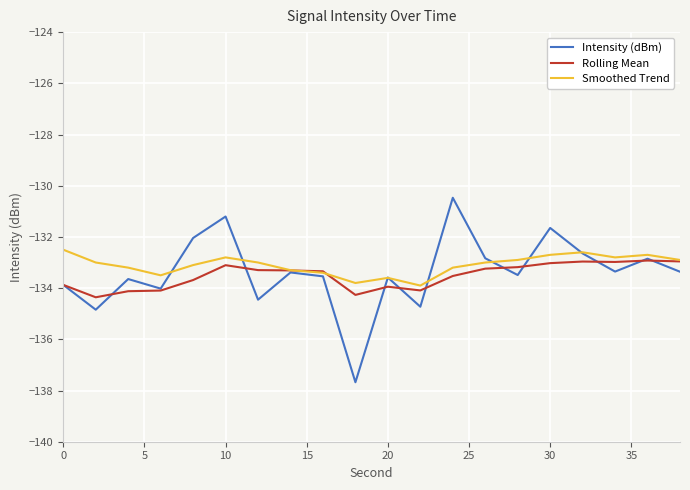

Which series has the largest range (max minus min)?

Intensity (dBm)